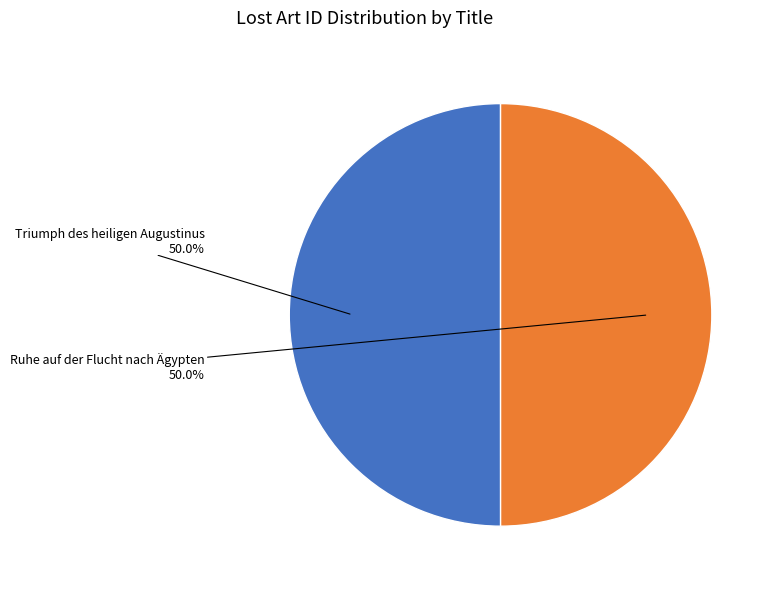

To the nearest percent, what is the average slice percentage?

50%